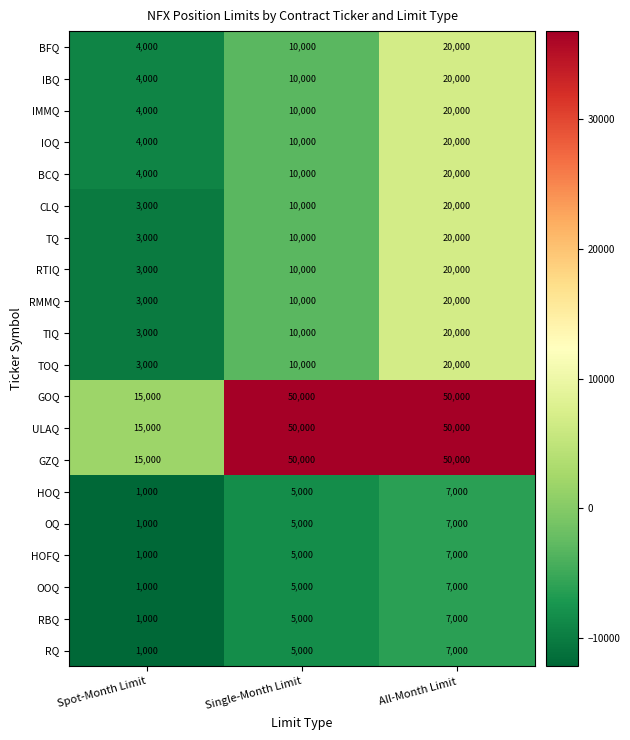

What is the sum of all TIQ values?

33000